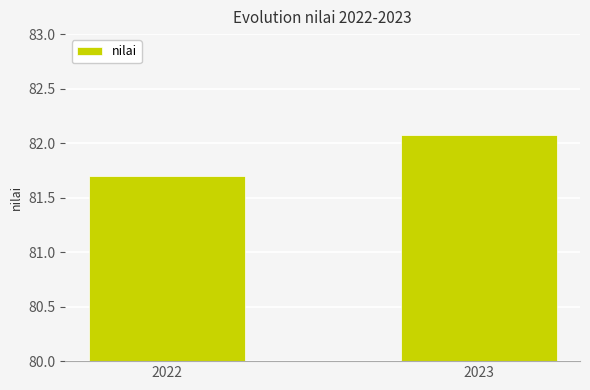

How many distinct data groups are displayed?

1